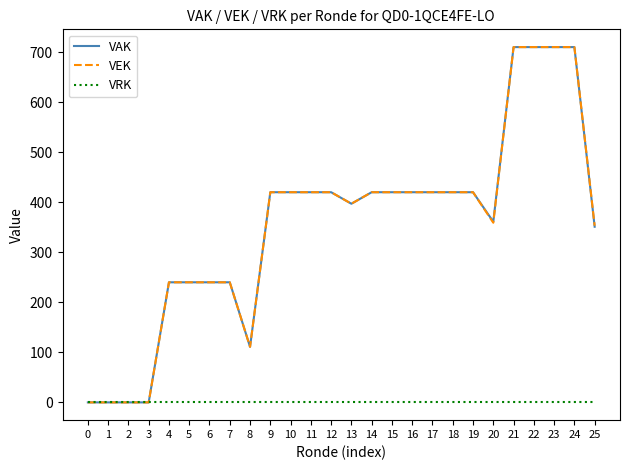

What is the greatest value displayed?

710